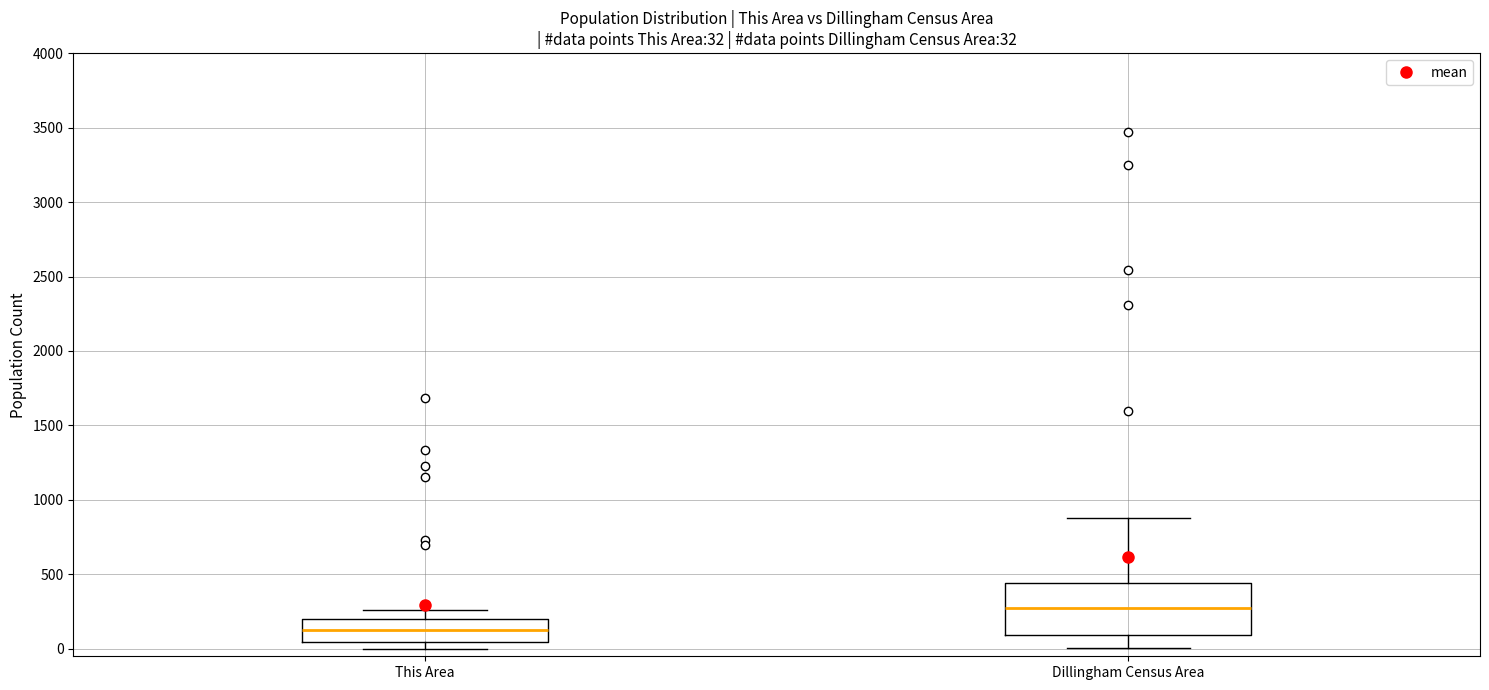

Which box is the tallest, from its lower edge to its upper edge?

Dillingham Census Area